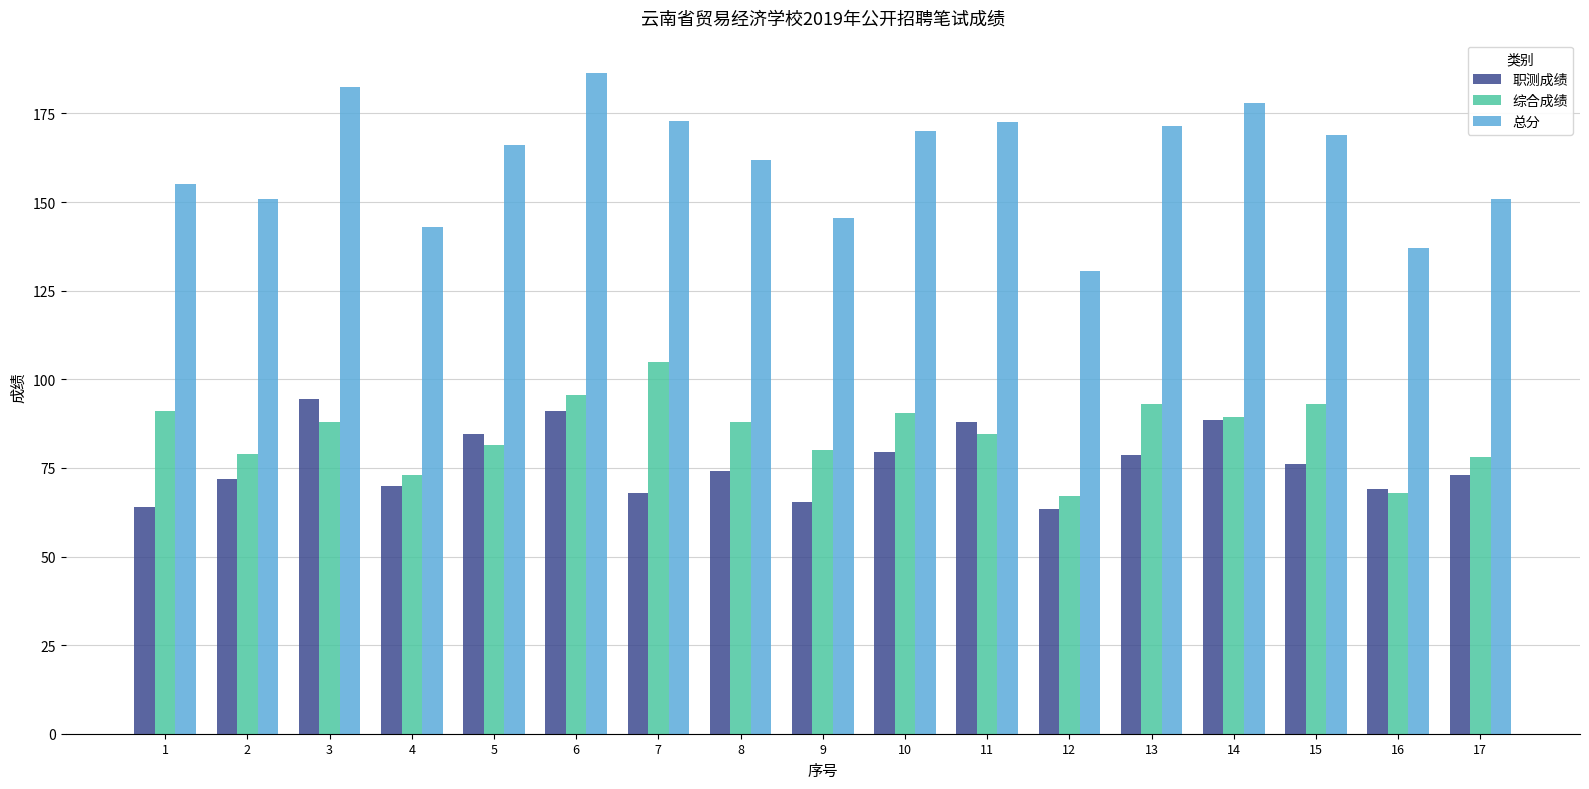

What is the average value of the 总分 series?

161.4